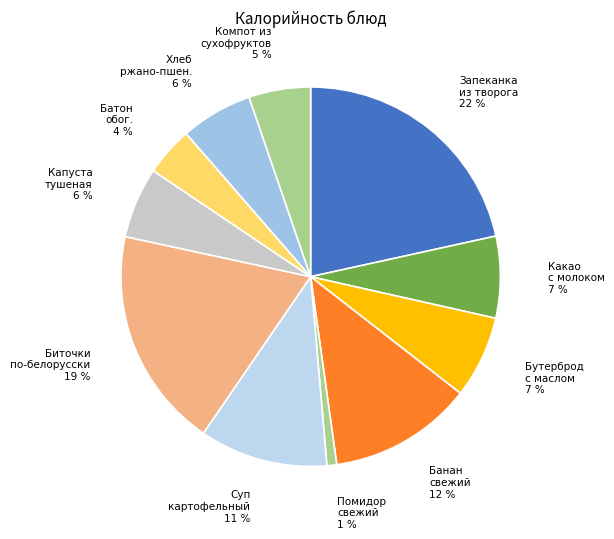

To the nearest percent, what is the difference between the largest and smallest slice percentages?

21%